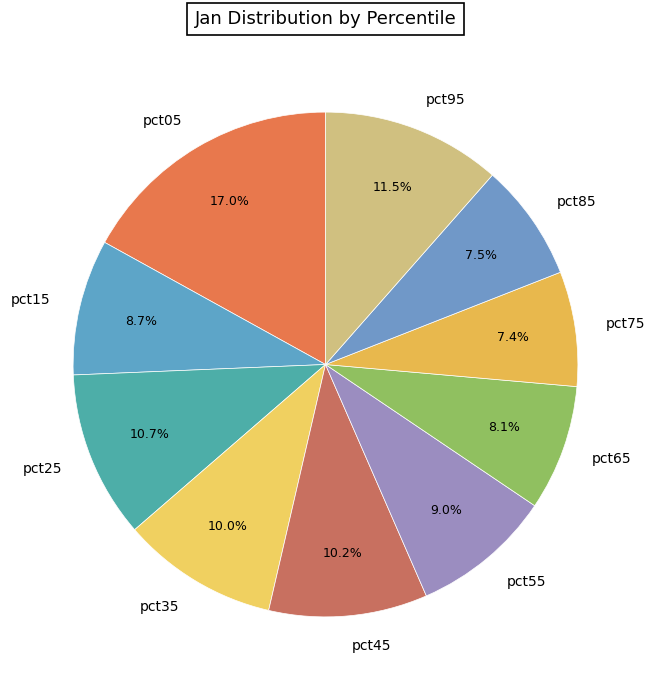

To the nearest percent, what is the average slice percentage?

10%